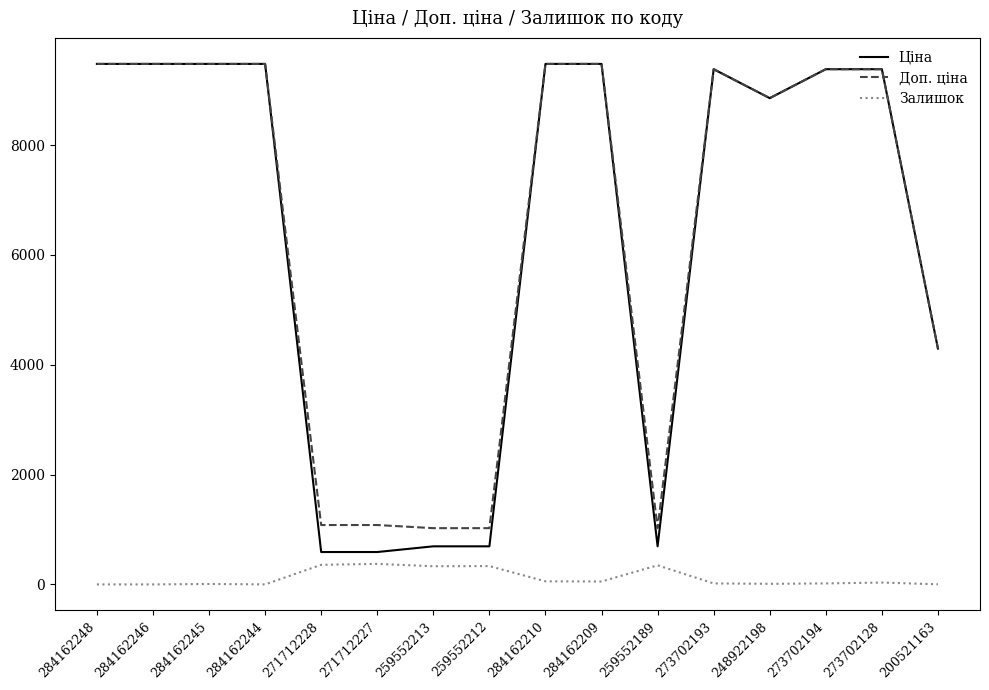

What is the maximum value for Доп. ціна?

9480.1